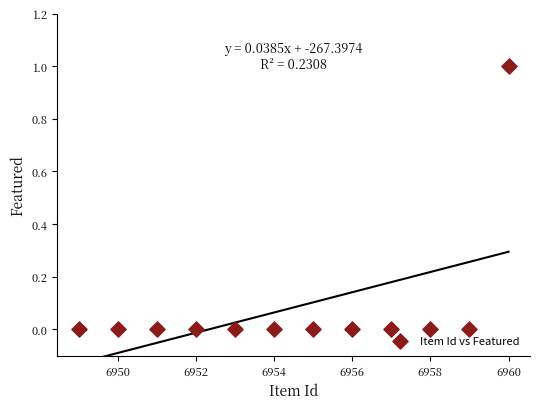

What is the range of X values (max minus min)?

11